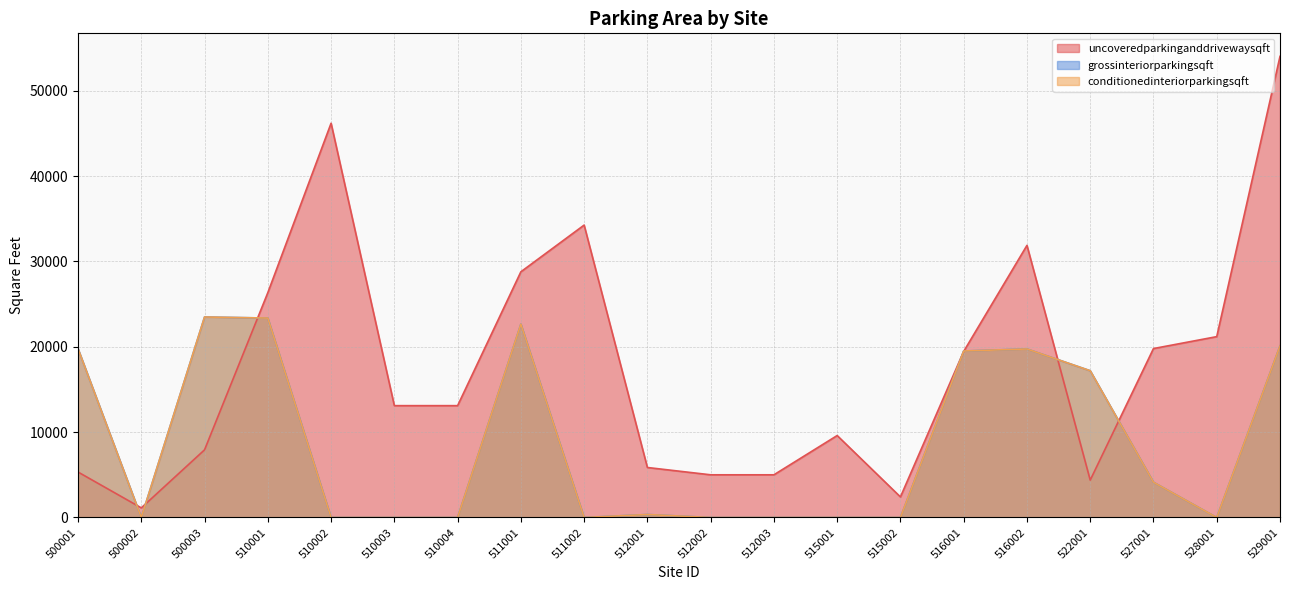

Reading right to left, transcribe all the data shown in this chart.

uncoveredparkinganddrivewaysqft: 529001=54014.4	528001=21186.2	527001=19788.8	522001=4378.9	516002=31875.0	516001=19455.3	515002=2408.5	515001=9600.0	512003=5000.0	512002=5000.0	512001=5856.0	511002=34254.0	511001=28780.0	510004=13100.6	510003=13100.6	510002=46183.0	510001=26335.0	500003=7926.0	500002=1126.0	500001=5325.0
grossinteriorparkingsqft: 529001=20103.0	528001=0.0	527001=4128.0	522001=17191.0	516002=19741.3	516001=19503.9	515002=0.0	515001=0.0	512003=0.0	512002=0.0	512001=350.1	511002=0.0	511001=22654.0	510004=0.0	510003=0.0	510002=0.0	510001=23362.0	500003=23488.0	500002=0.0	500001=19768.0
conditionedinteriorparkingsqft: 529001=20103.0	528001=0.0	527001=4128.0	522001=17191.0	516002=19741.3	516001=19503.9	515002=0.0	515001=0.0	512003=0.0	512002=0.0	512001=350.1	511002=0.0	511001=22654.0	510004=0.0	510003=0.0	510002=0.0	510001=23362.0	500003=23488.0	500002=0.0	500001=19768.0